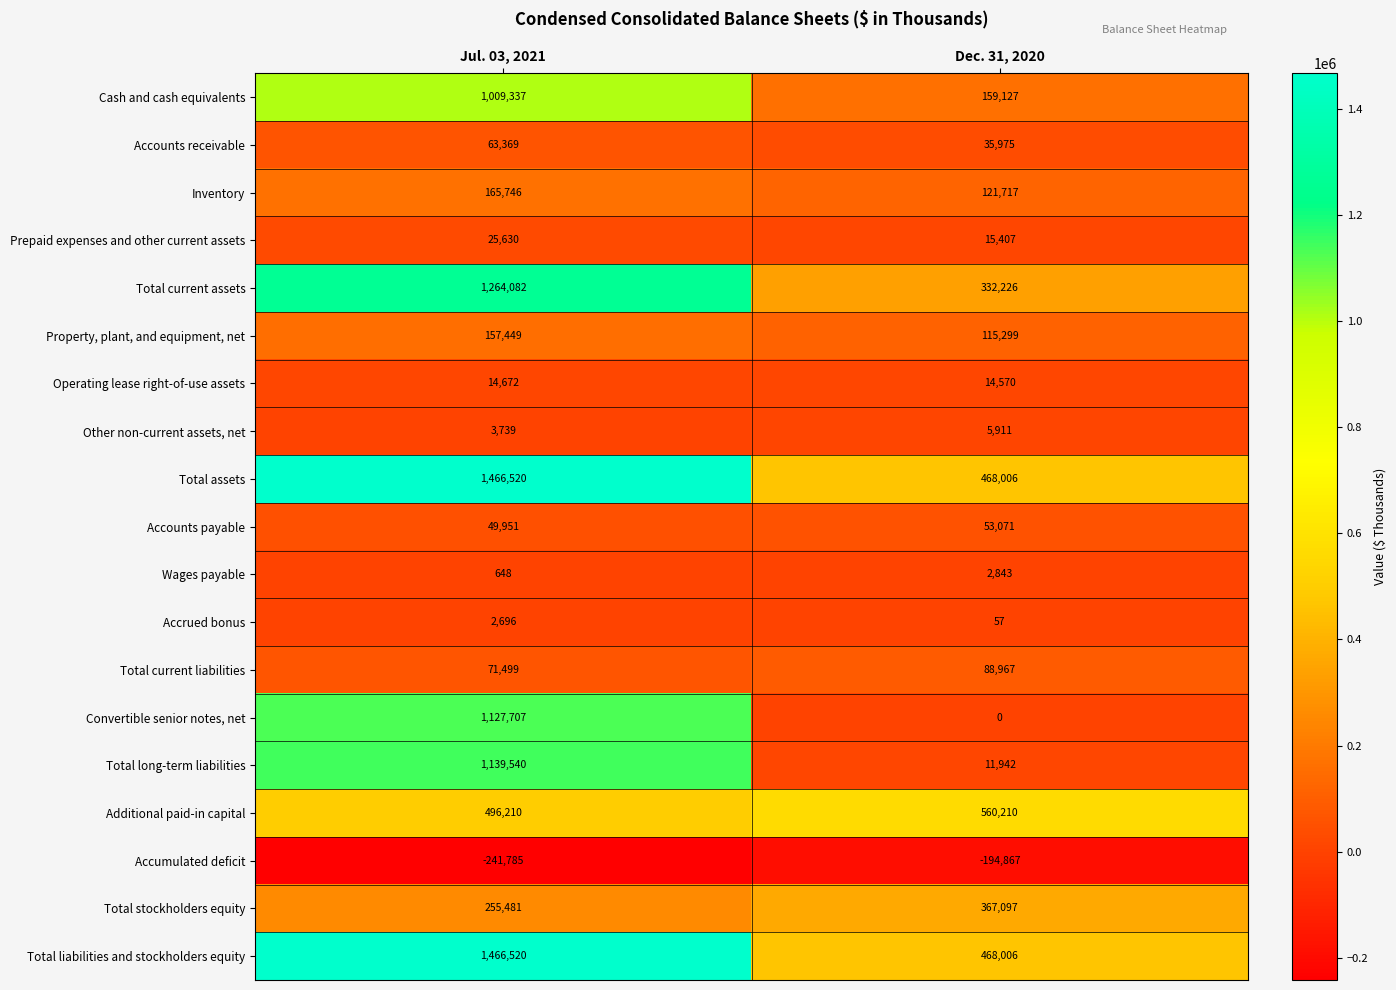

What is the total value across all series at Jul. 03, 2021?

8539011